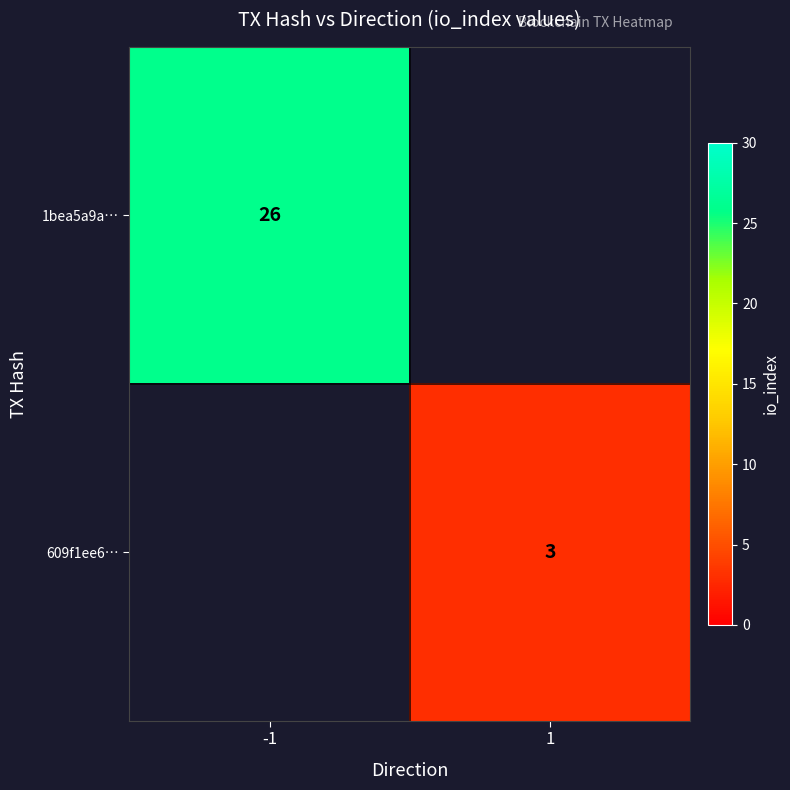

Which category has the highest value across all series?

-1